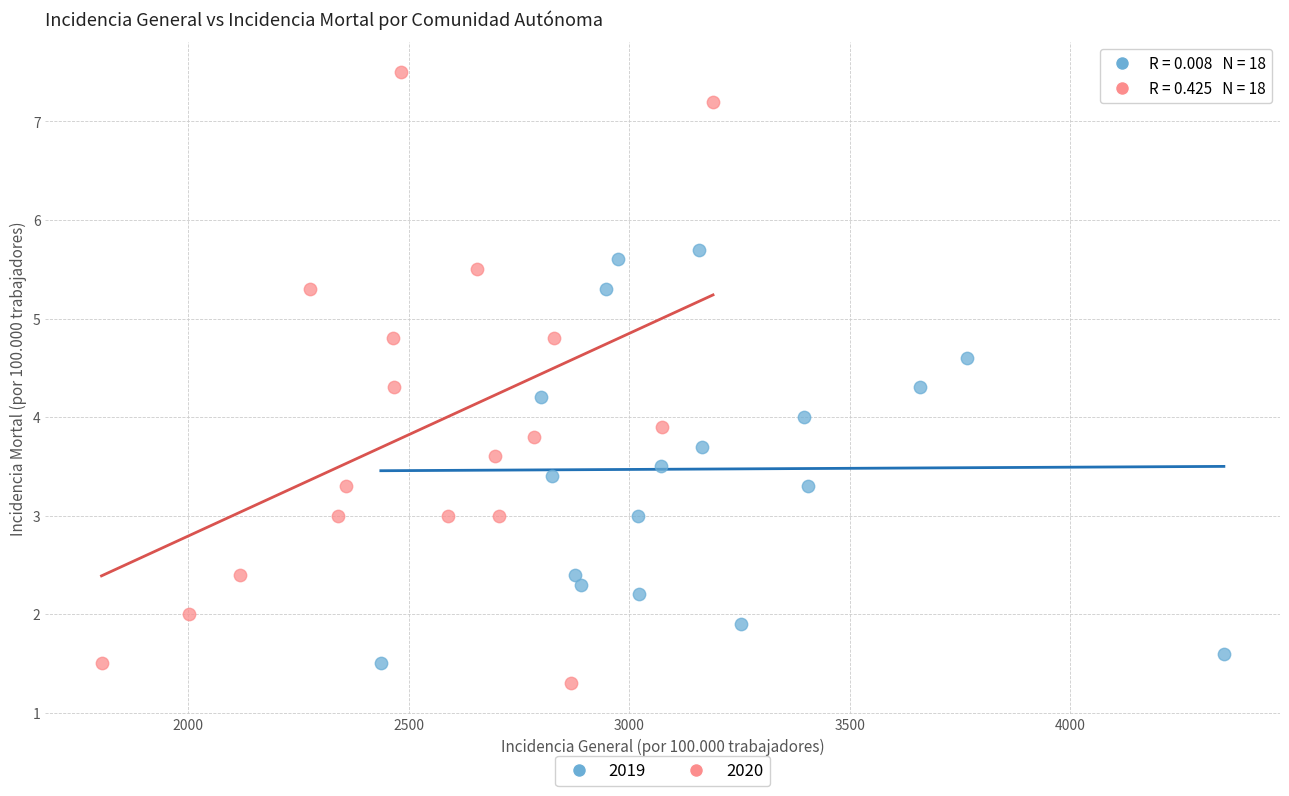

Which series contains the highest Y value?

2020